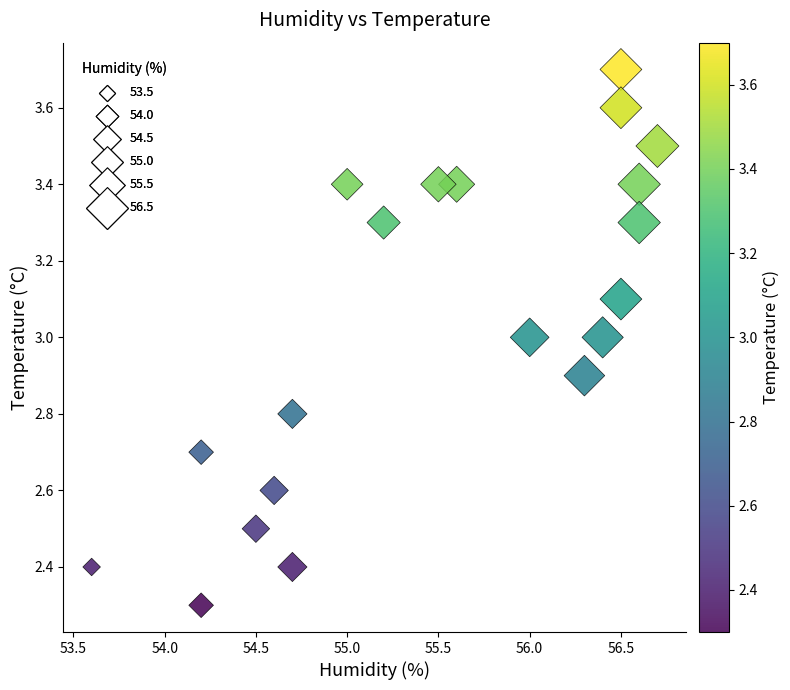

What is the range of Y values (max minus min)?

1.4